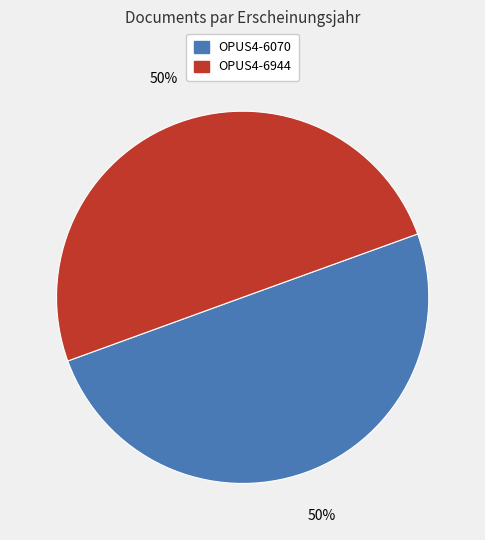

True or false: OPUS4-6070 accounts for 44% of the total.

False